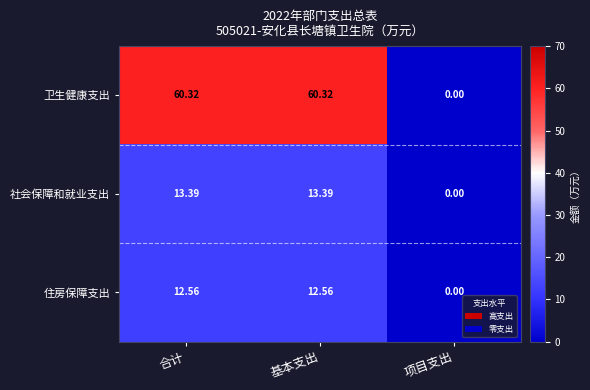

Where is 住房保障支出 nearest to the value 6?

项目支出